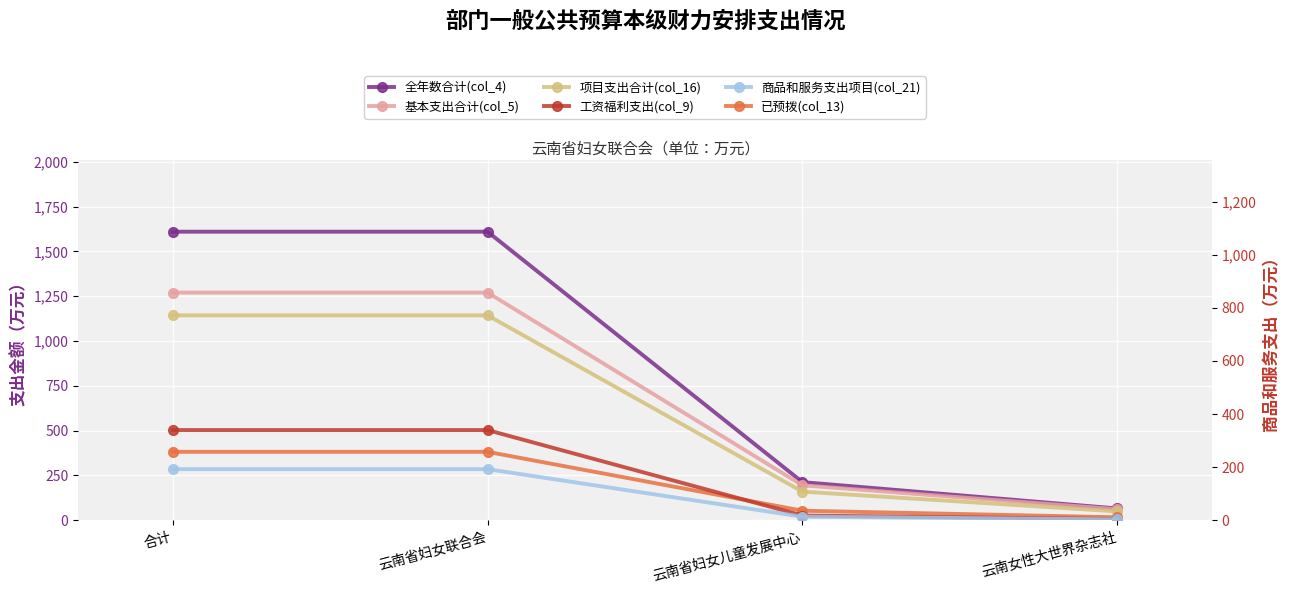

What is the value of the 已预拨(col_13) point at the 1st from the left?

381.8